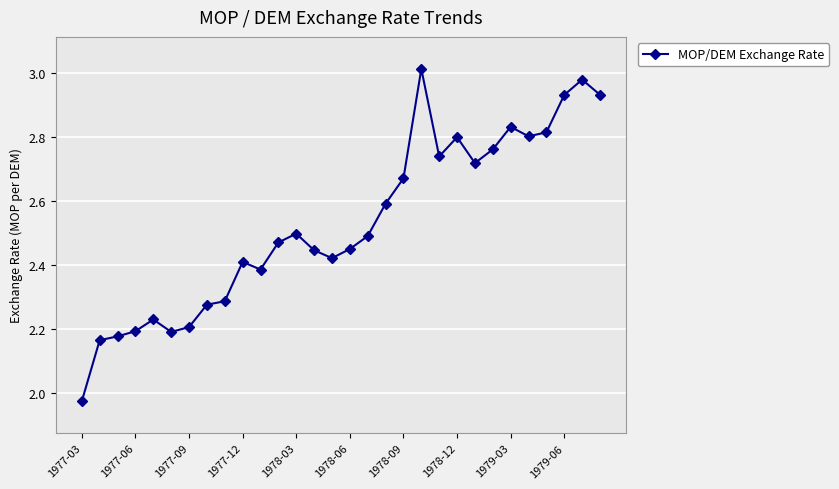

What is the value of the 18th point from the left?

2.6